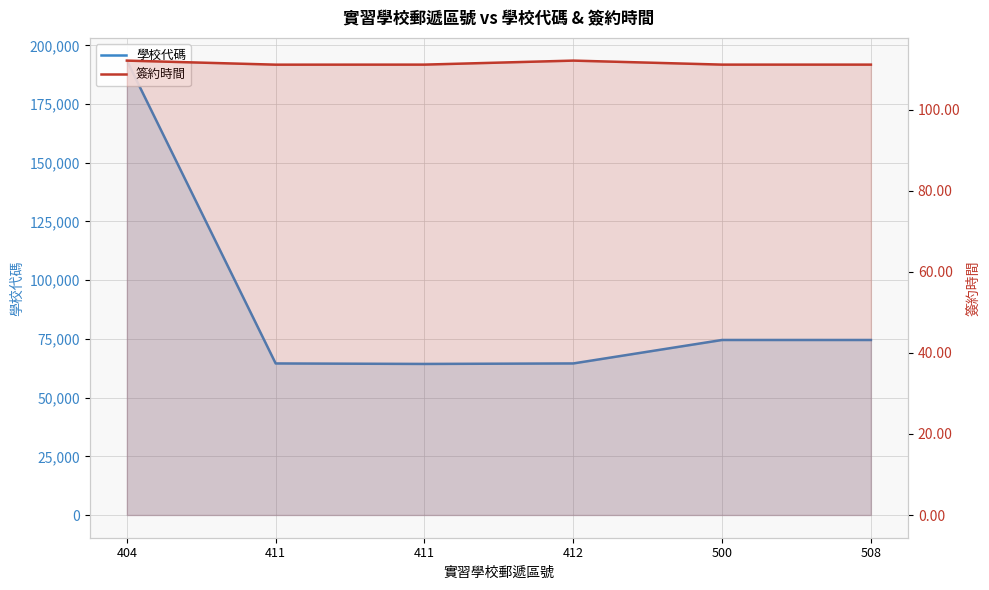

At which label does 簽約時間 reach its minimum?

411